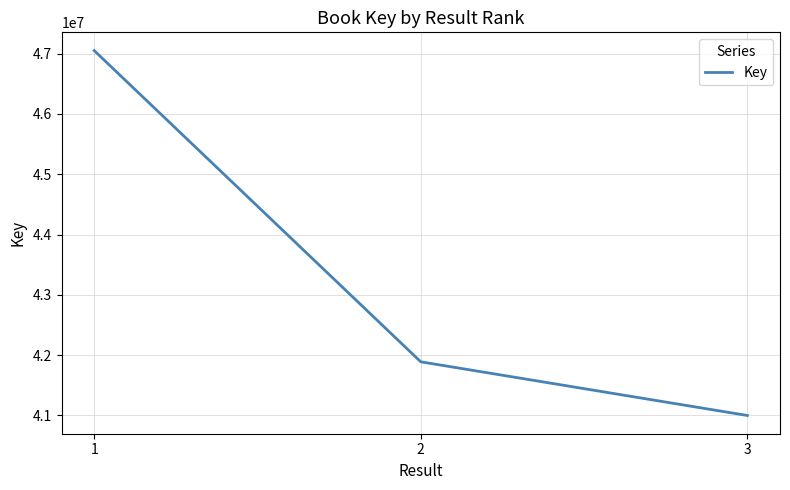

What is the ratio of the value at 3 to the value at 2?

1.0